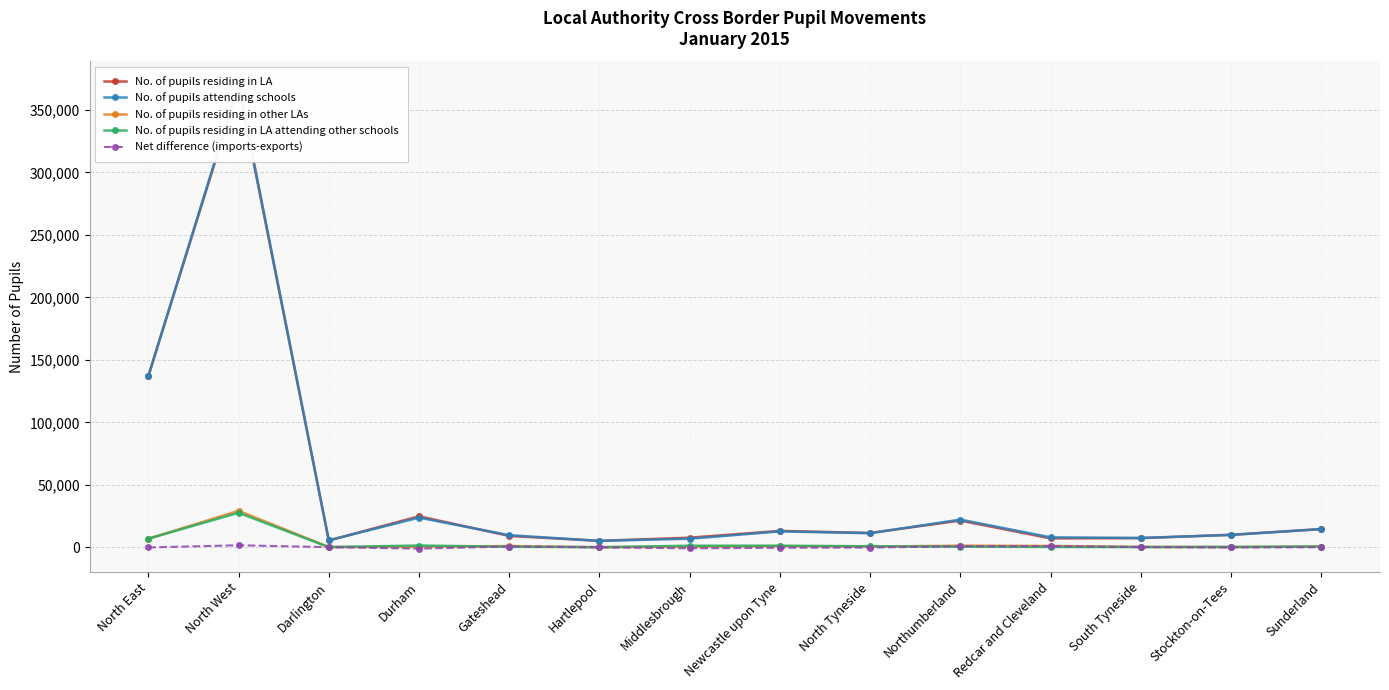

True or false: No. of pupils residing in other LAs has more than 0 points higher than both neighbors.

True